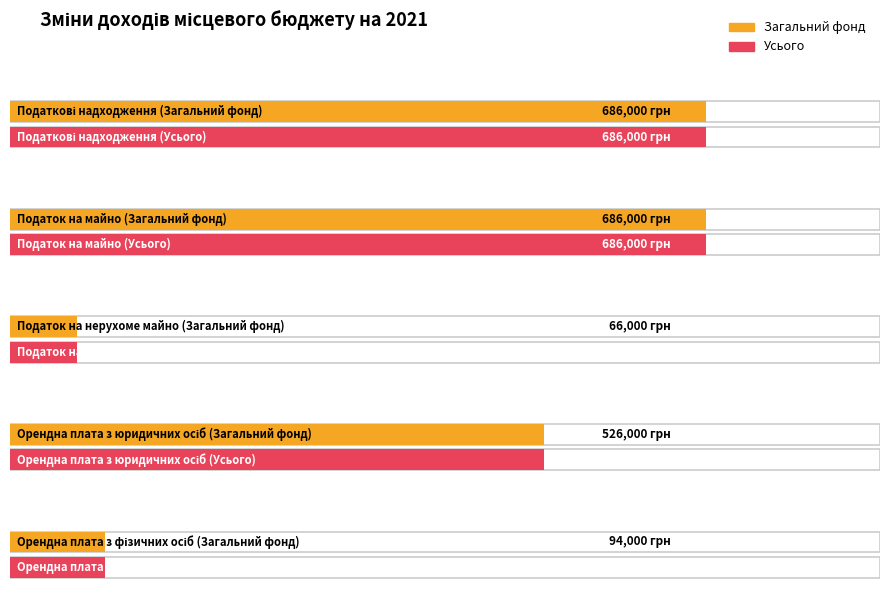

What is the highest value of the Загальний фонд series?

686000